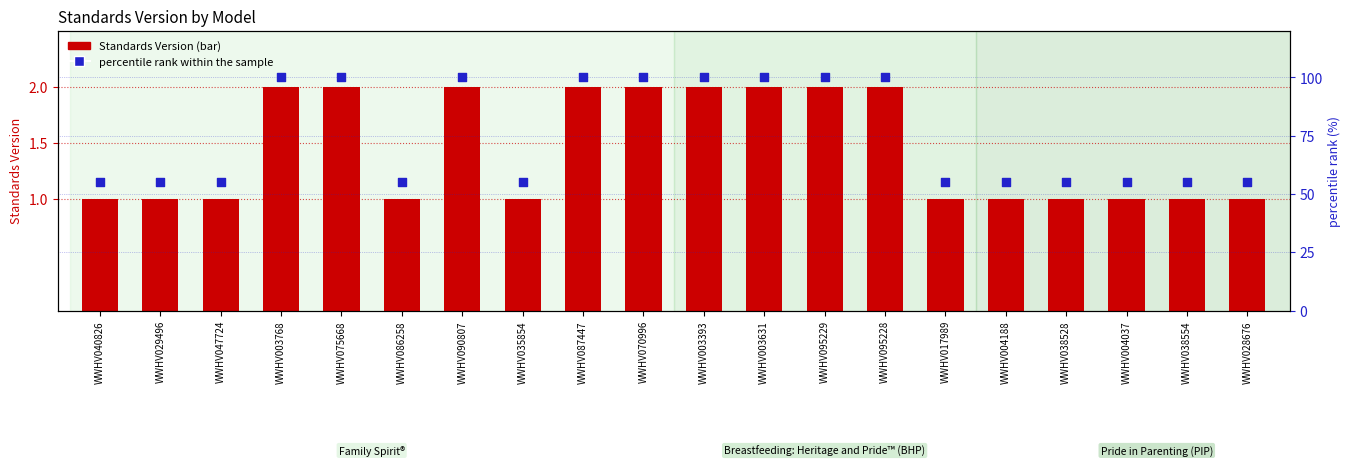

Which series contains the highest Y value?

percentile rank within the sample